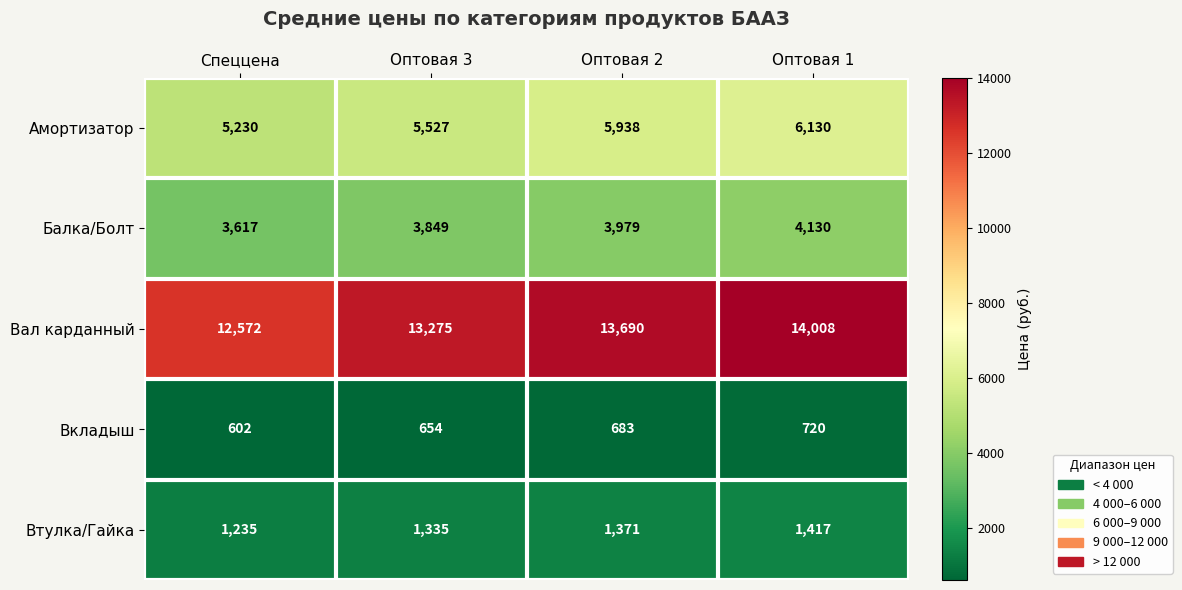

What is the sum of all Вкладыш values?

2659